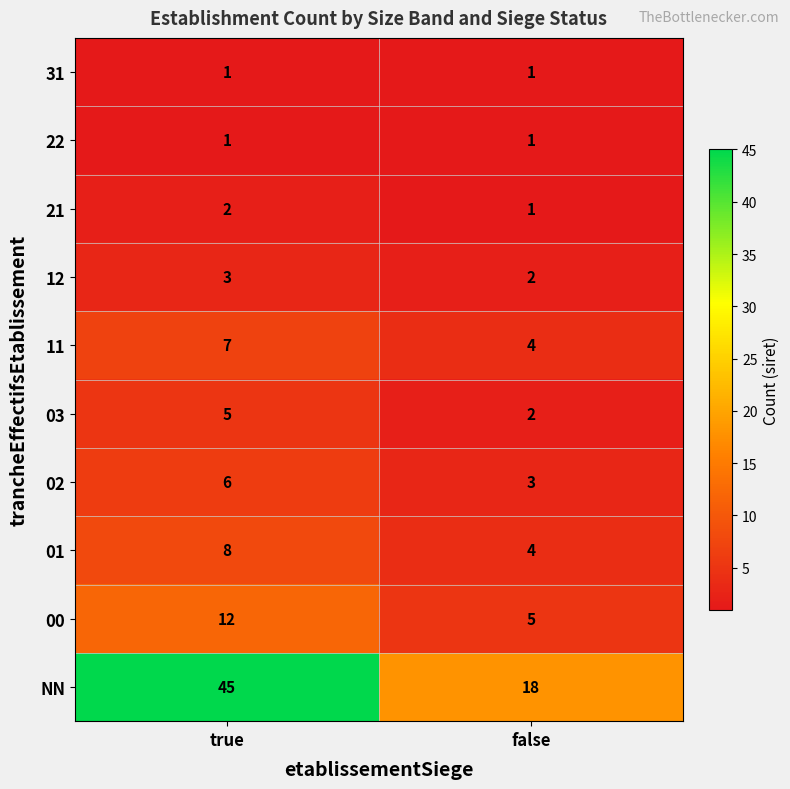

What is the difference between the highest and lowest values at true?

44